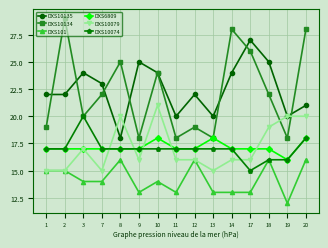

List the series in order of their peak value, lowest first.

DXS101, DXS6809, DXS10074, DXS10079, DXS10135, DXS10134